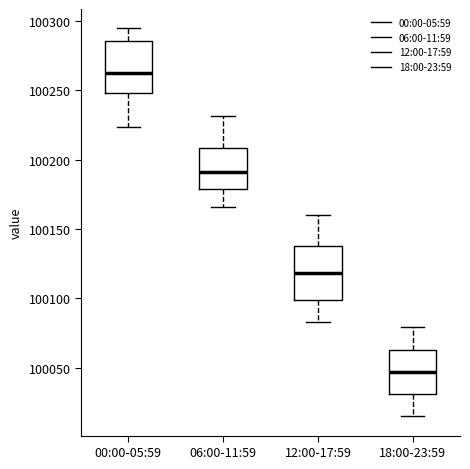

Which box has the highest median line?

00:00-05:59